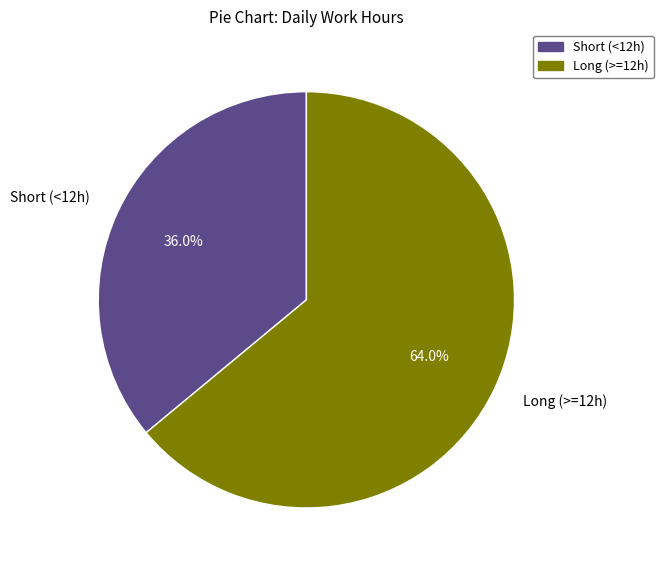

Does any single category account for the majority?

Yes